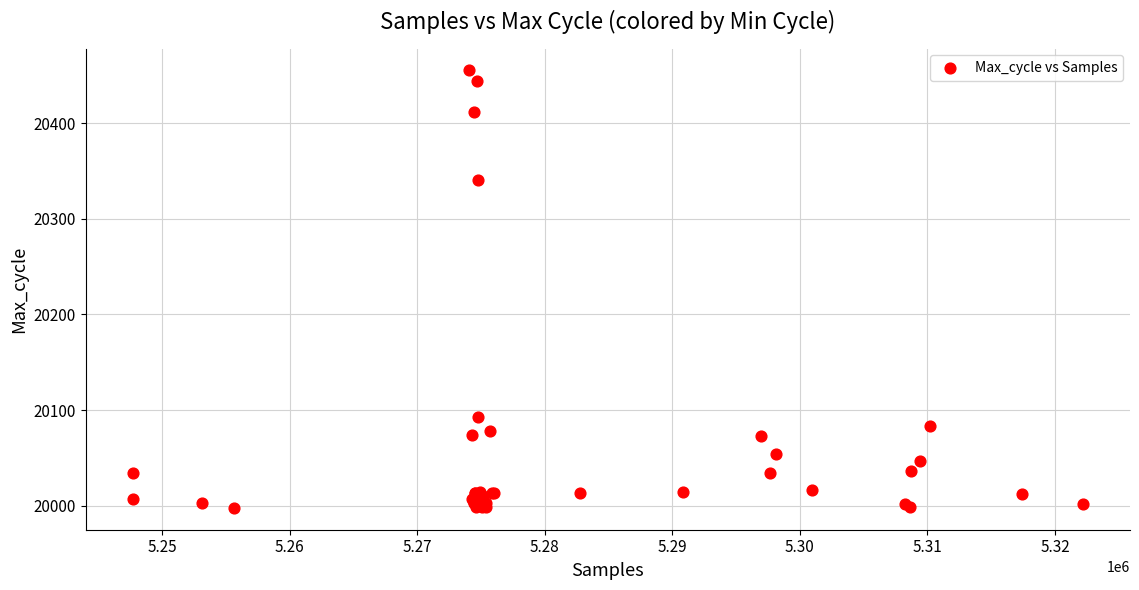

What Y value in the scatter plot is closest to 20226?

20340